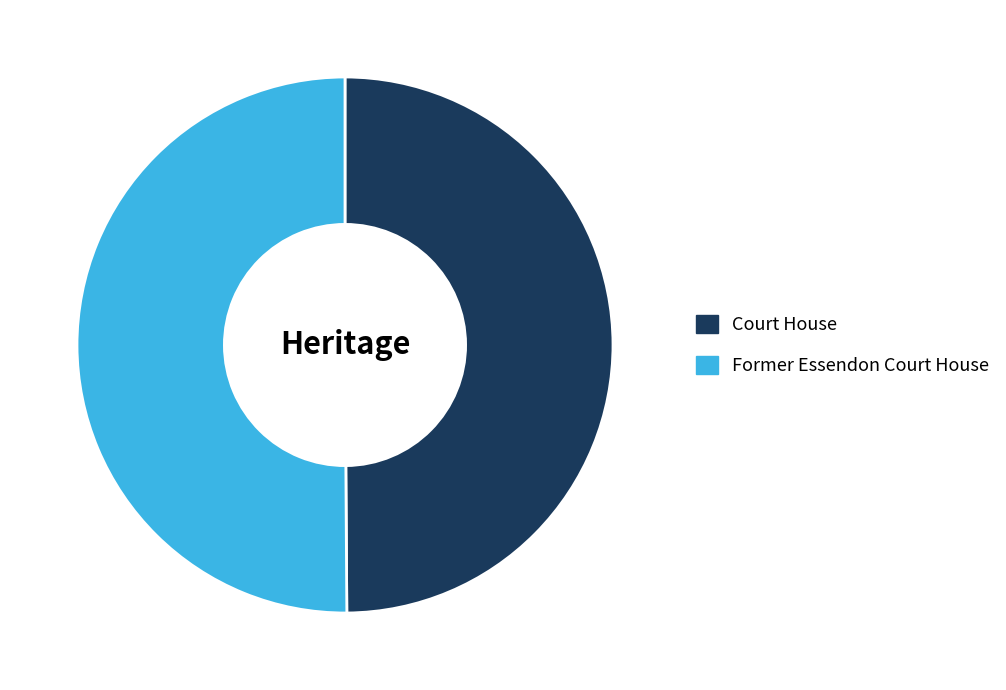

Approximately how many times larger is the value at Former Essendon Court House compared to Court House?

1.0